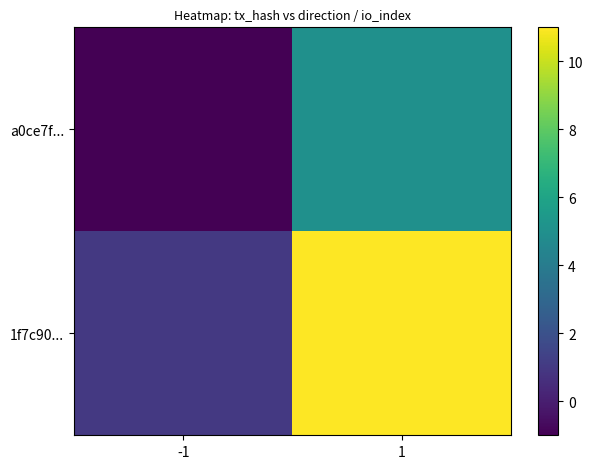

What is the smallest value displayed?

-1